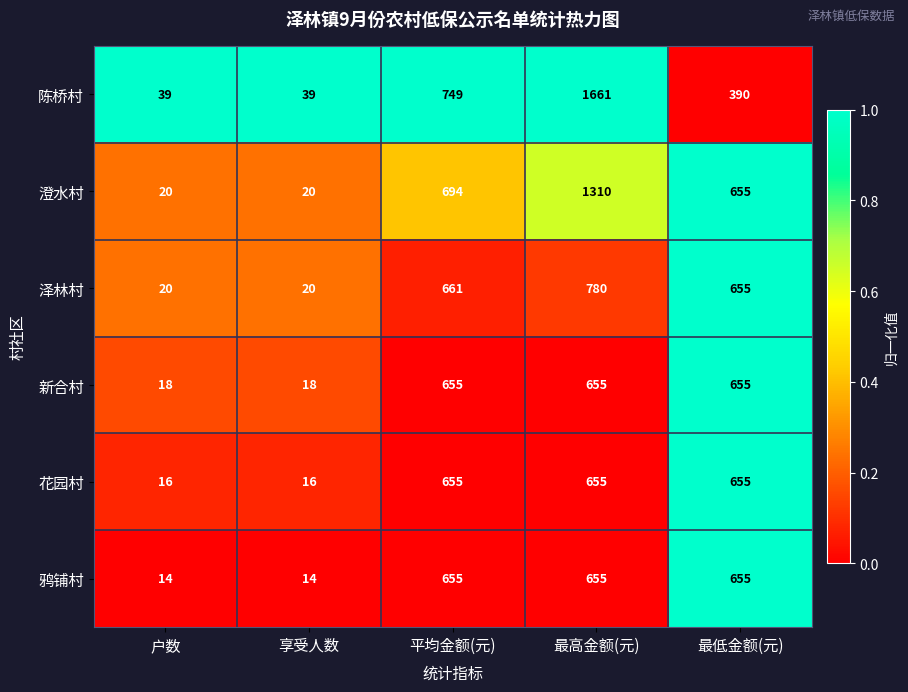

Reading left to right, extract all data points from this chart.

陈桥村: 户数=39	享受人数=39	平均金额(元)=749	最高金额(元)=1661	最低金额(元)=390
澄水村: 户数=20	享受人数=20	平均金额(元)=694	最高金额(元)=1310	最低金额(元)=655
泽林村: 户数=20	享受人数=20	平均金额(元)=661	最高金额(元)=780	最低金额(元)=655
新合村: 户数=18	享受人数=18	平均金额(元)=655	最高金额(元)=655	最低金额(元)=655
花园村: 户数=16	享受人数=16	平均金额(元)=655	最高金额(元)=655	最低金额(元)=655
鸦铺村: 户数=14	享受人数=14	平均金额(元)=655	最高金额(元)=655	最低金额(元)=655